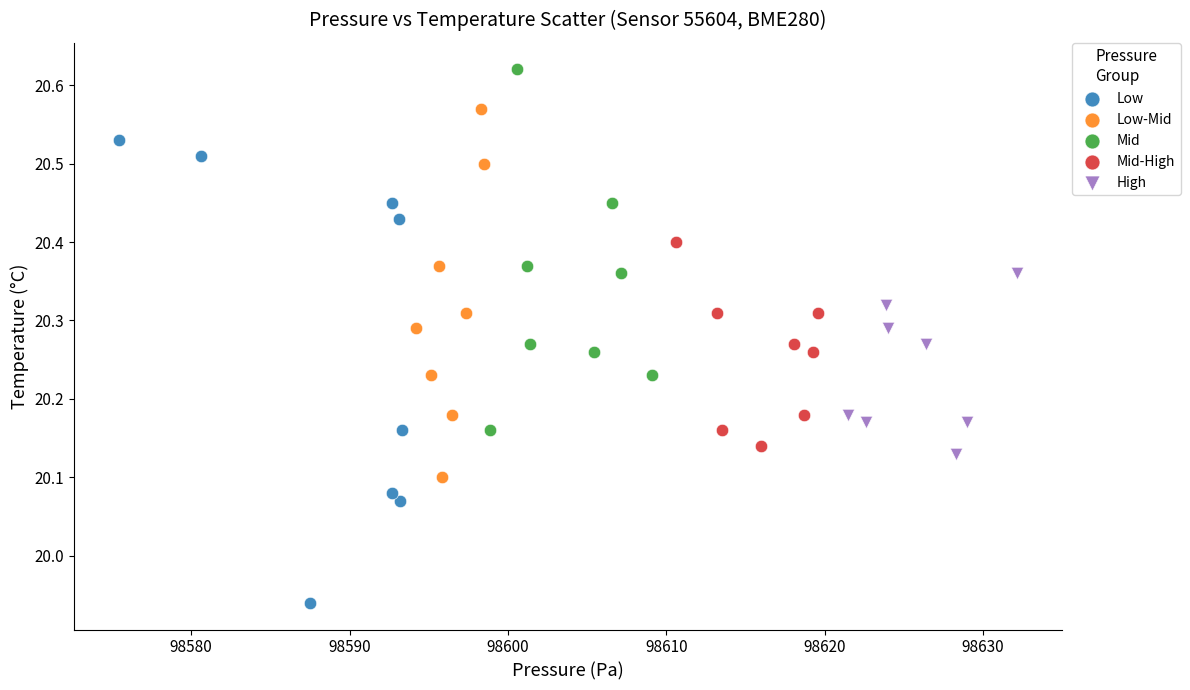

Which series reaches the minimum Y coordinate?

Low